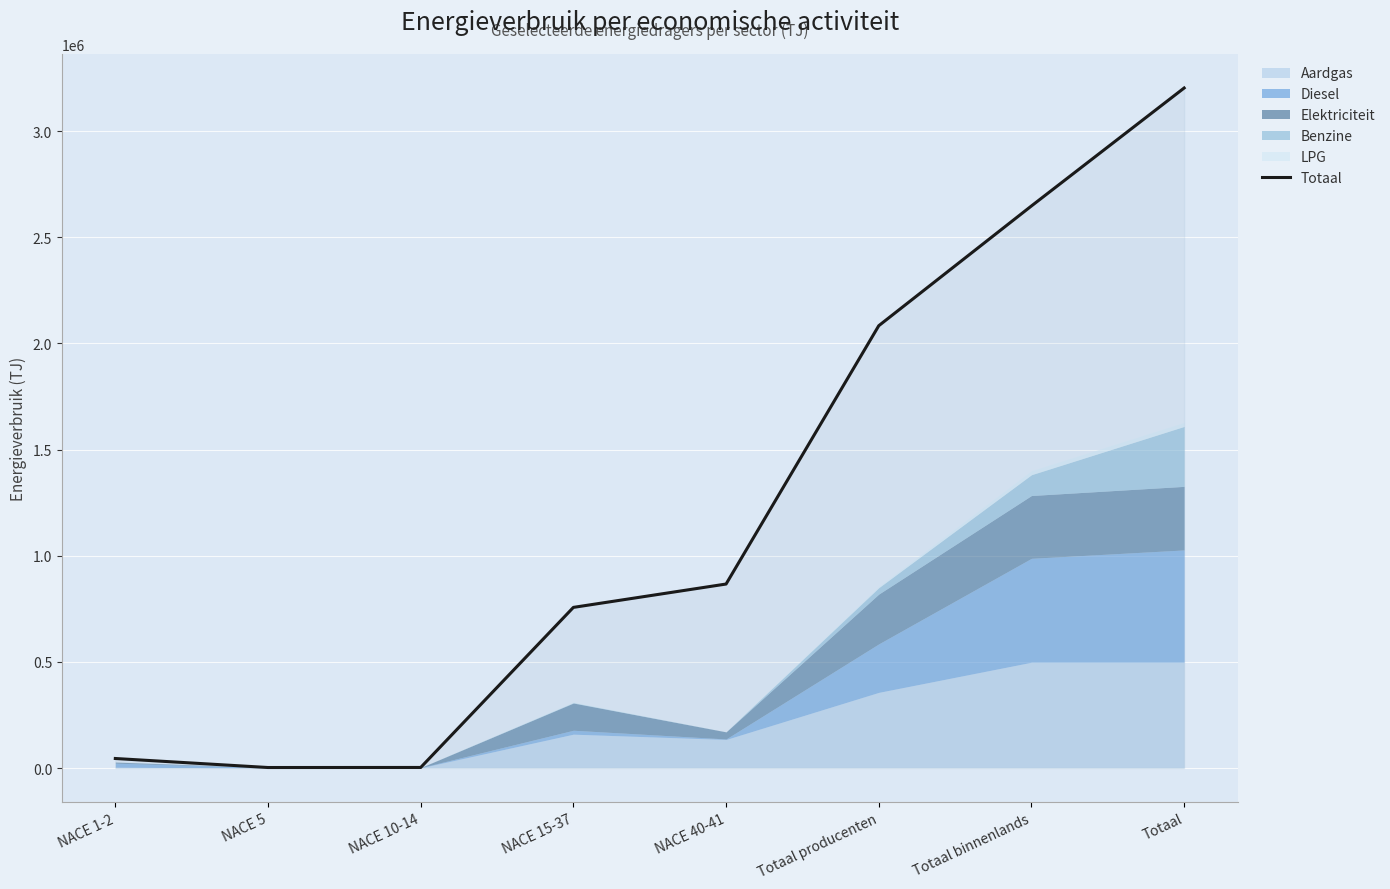

What is the difference between the values at NACE 40-41 and NACE 15-37?

110017.7